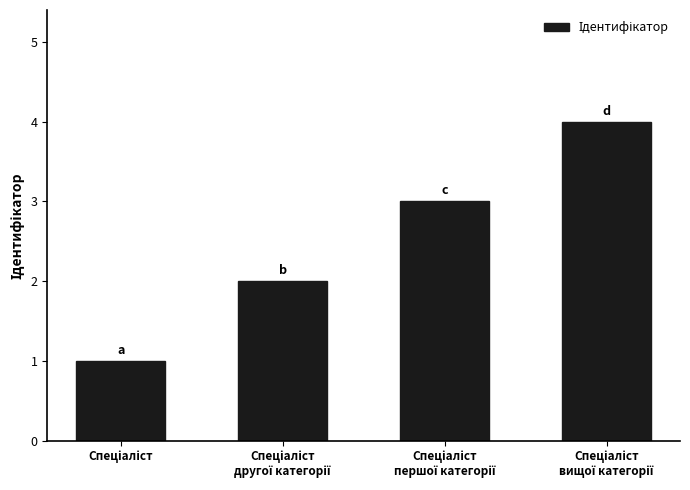

What is the sum of all values?

10